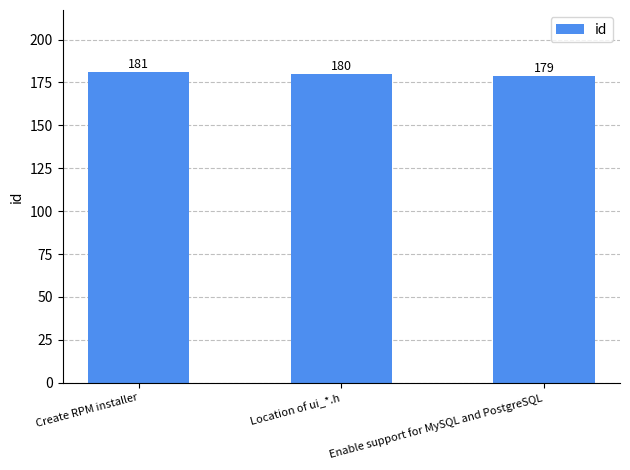

What is the label of the 2nd bar from the left?

Location of ui_*.h